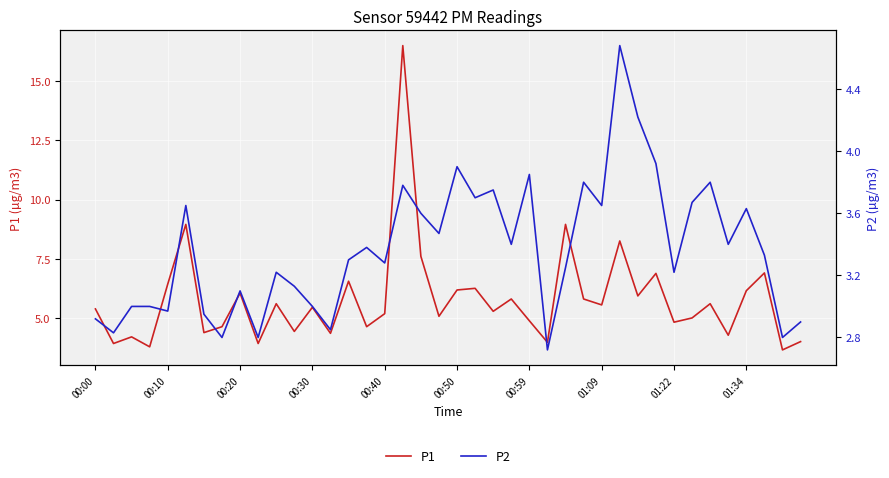

The value of P1 at 10 is 5.6. True or false?

True